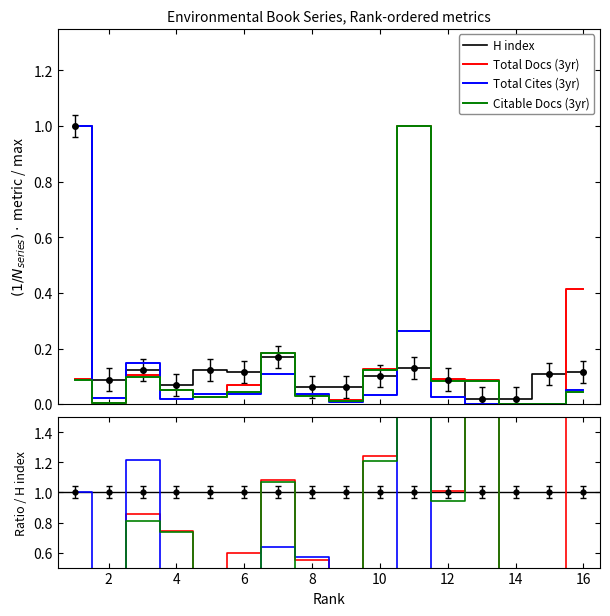

Where do H index and Citable Docs. (3years) first cross each other?

6 and 7